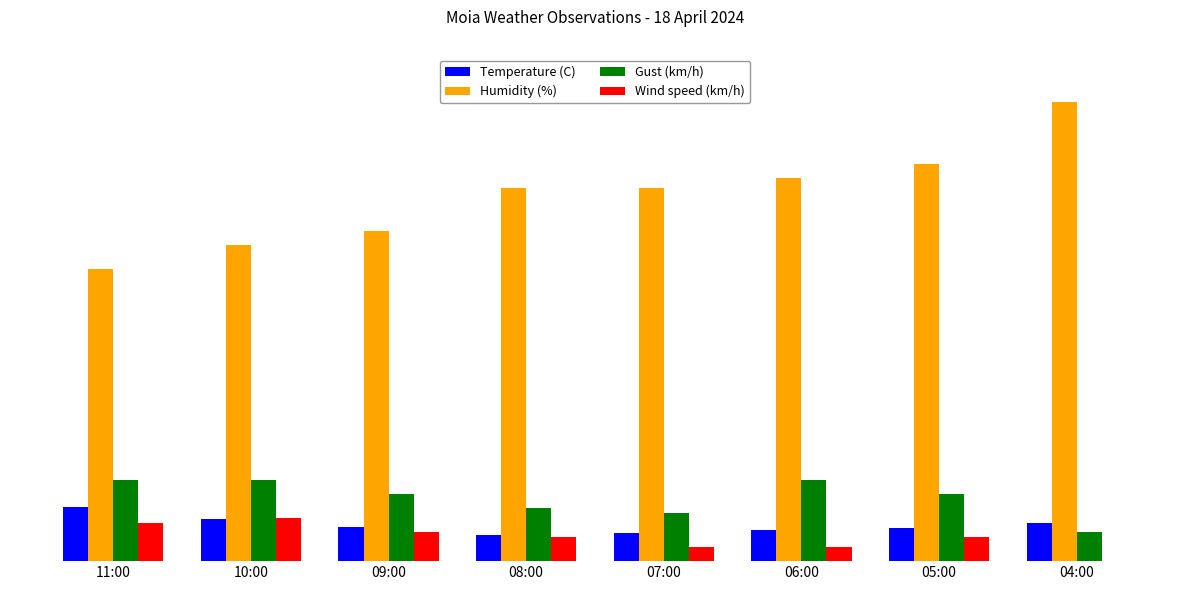

Are the bars grouped side by side (vs. stacked)?

Yes